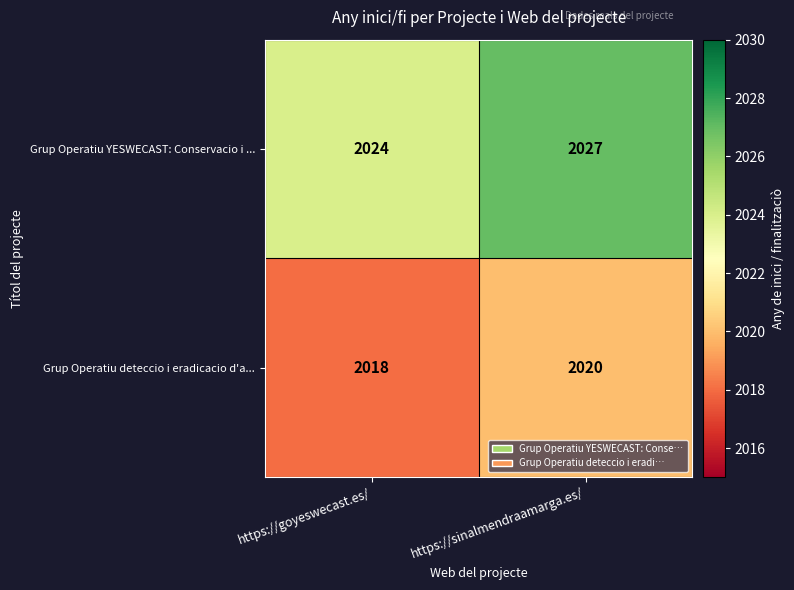

What is the sum of all Grup Operatiu YESWECAST: Conservacio i ... values?

4051